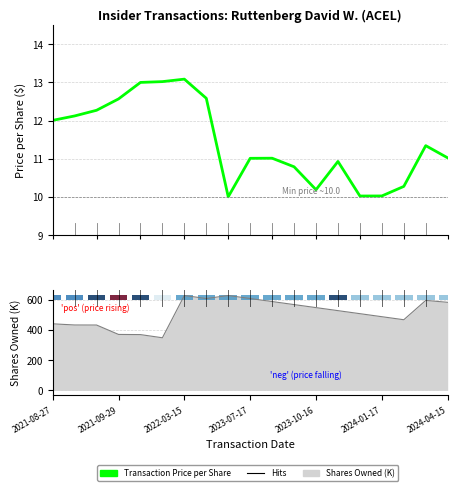

What is the greatest value displayed?

626.5